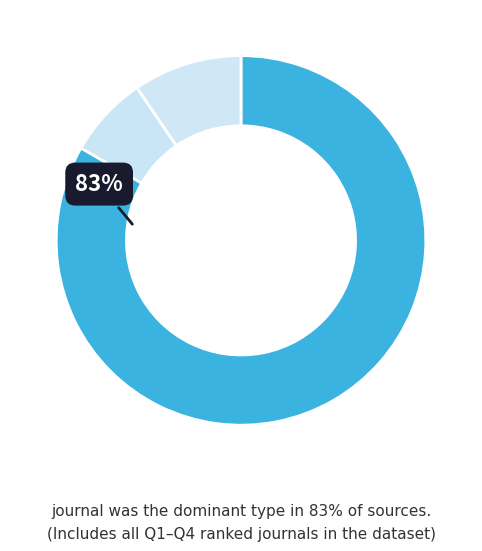

How many segments does this pie chart have?

3